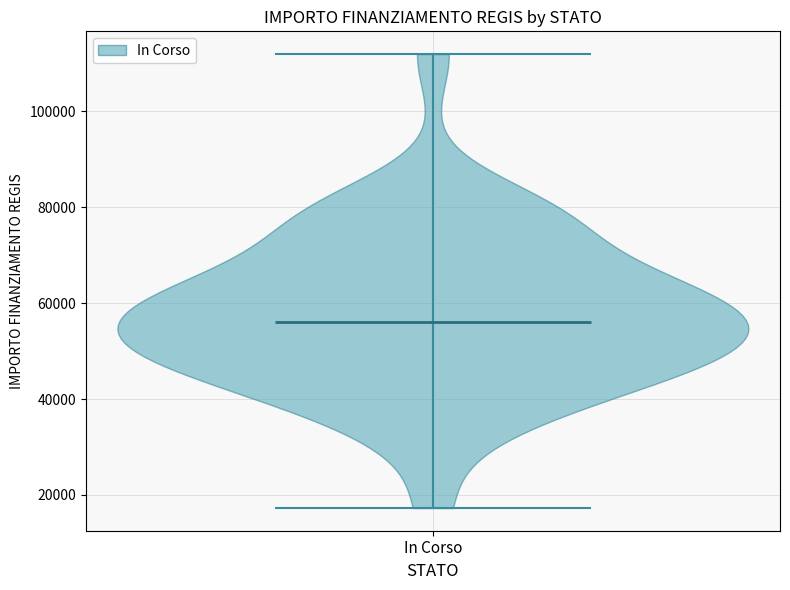

What is the lowest point the violin for In Corso reaches on the y-axis? The values are not printed on the chart, so give them approximately, as read against the axis.

18000